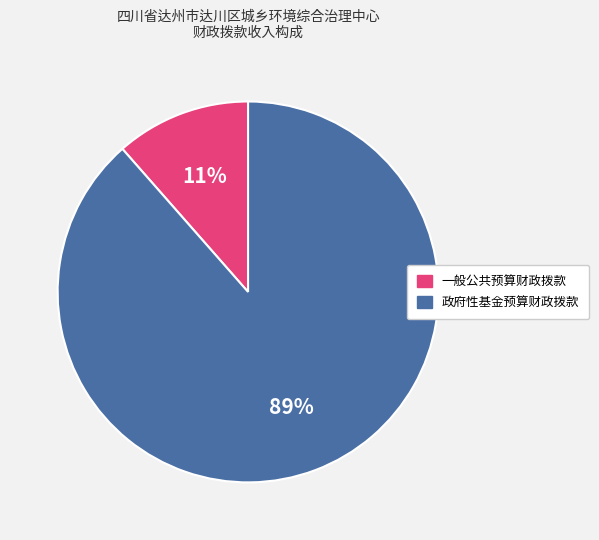

Is there a majority slice in this chart?

Yes